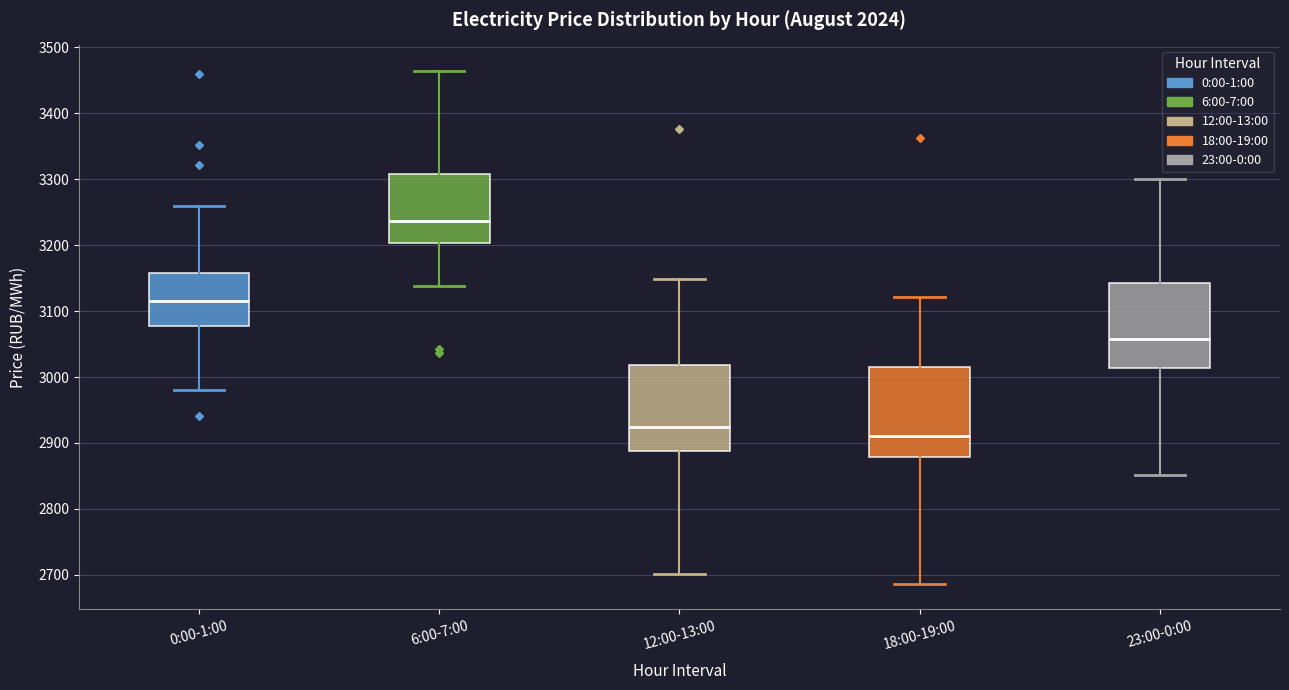

Which box has the lowest median line?

18:00-19:00